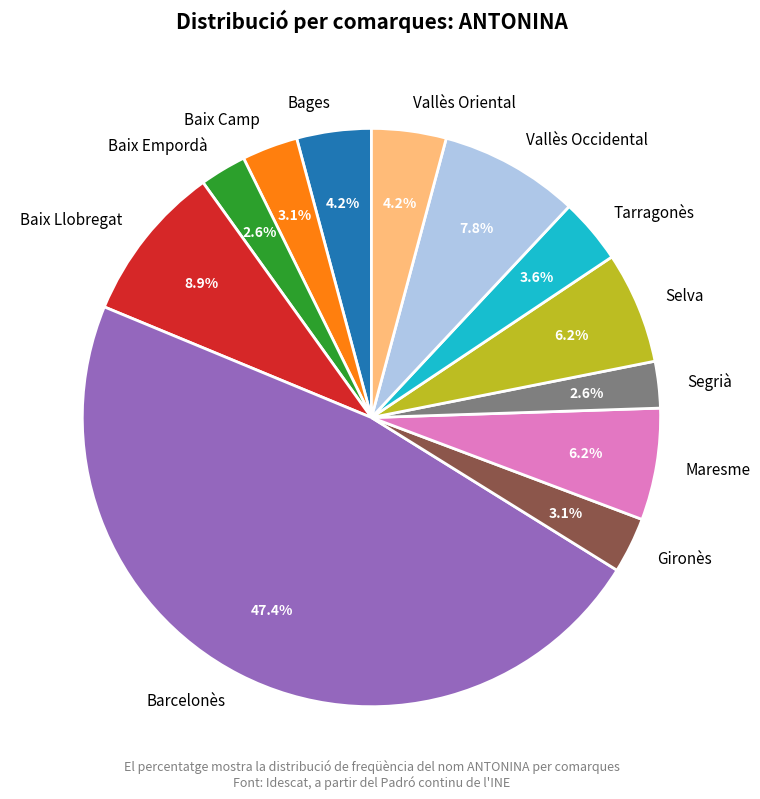

How much of the chart is everything except Vallès Oriental?

95.8%